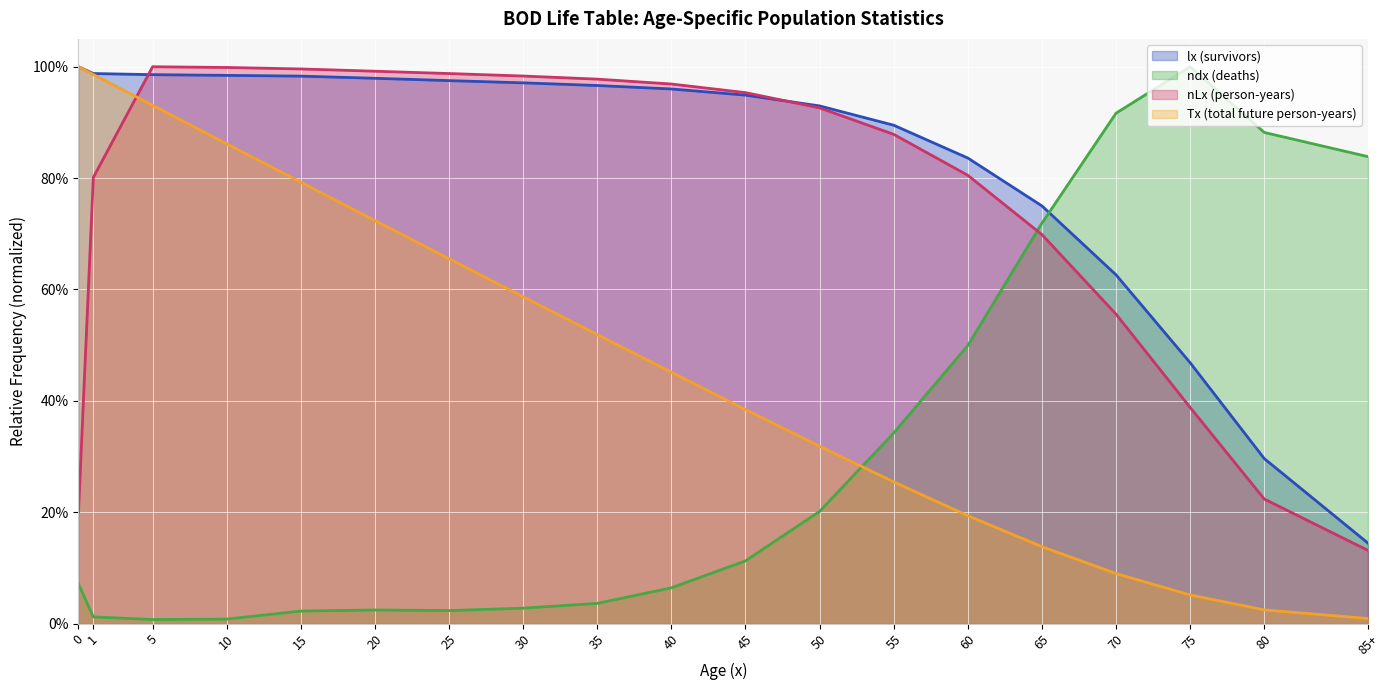

What is the average value of the nLx (person-years) series?

0.8